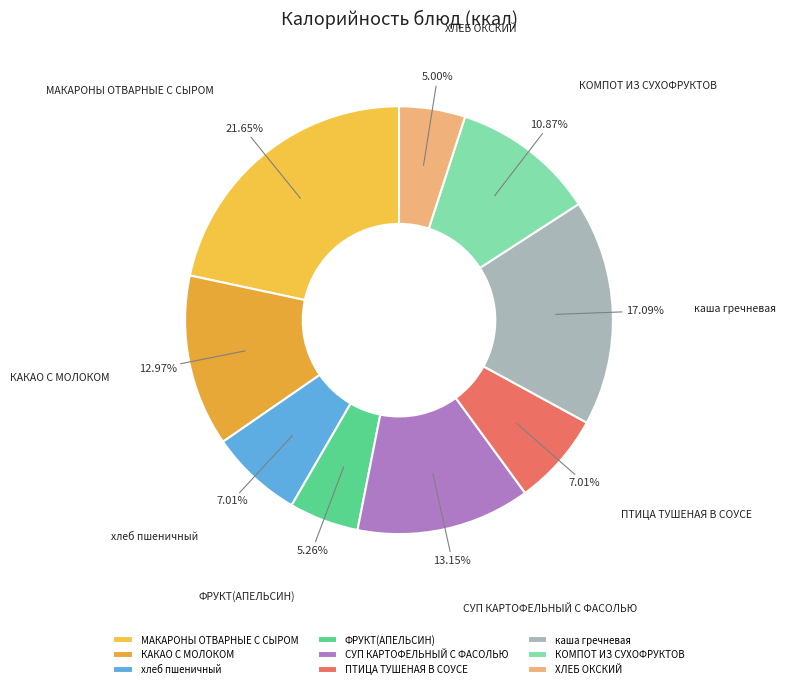

Do ФРУКТ(АПЕЛЬСИН) and ХЛЕБ ОКСКИЙ together represent more than half of the pie?

No